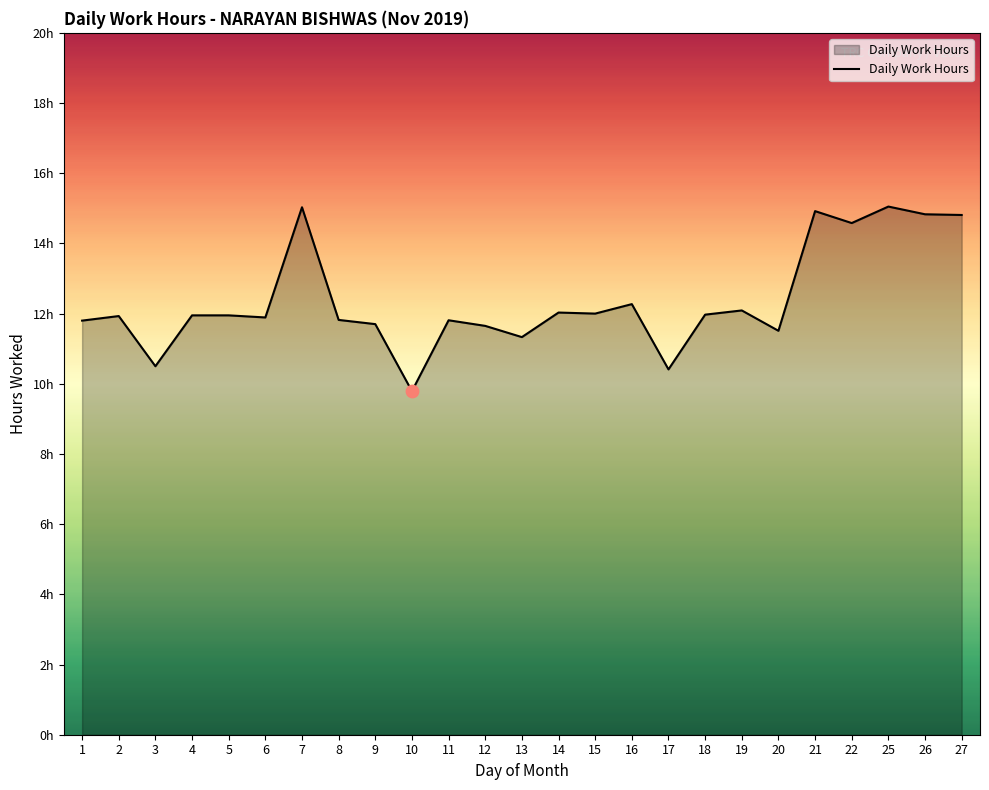

Which has a higher value, 20 or 10?

20